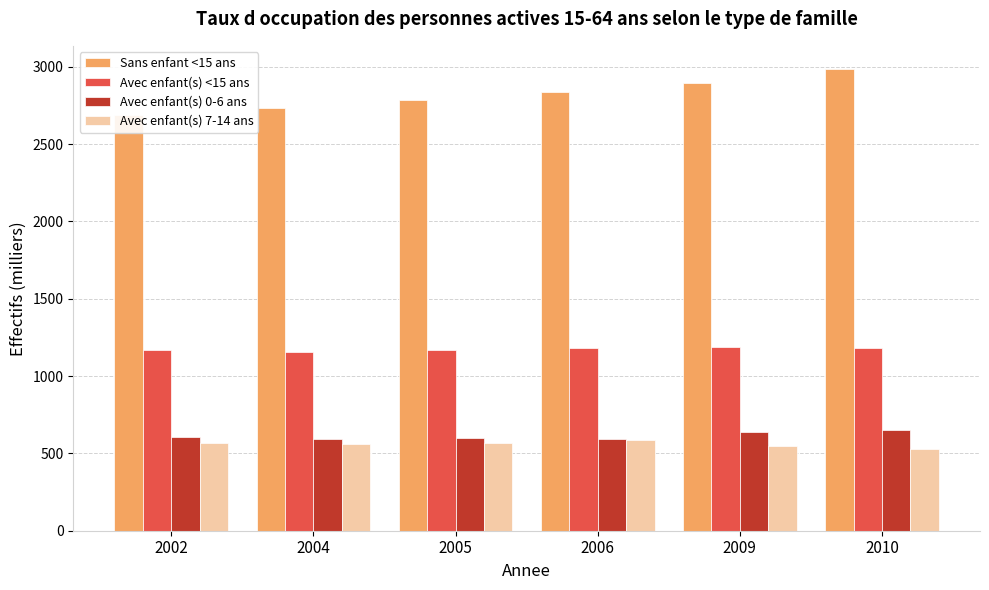

What is the sum of the Avec enfant(s) 0-6 ans values at 2002 and 2006?

1200.2